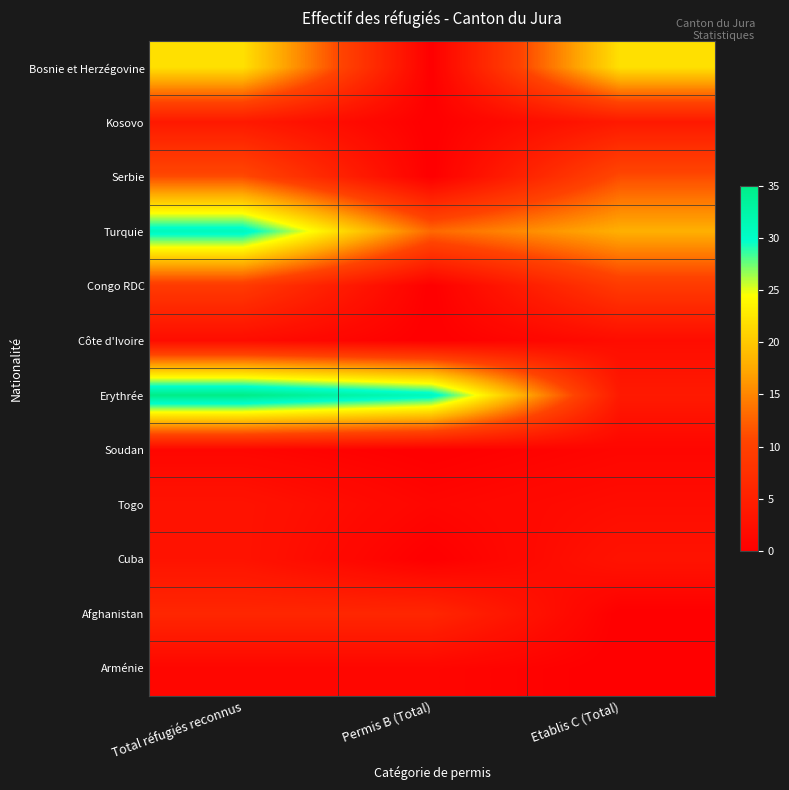

Which series has the largest total across all categories?

Erythrée